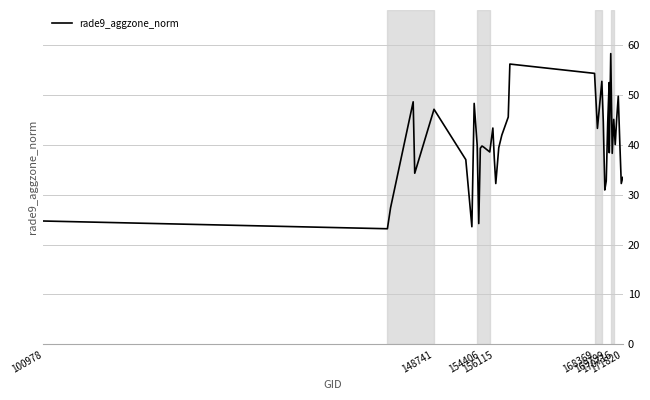

What is the maximum value shown in the chart?

58.2